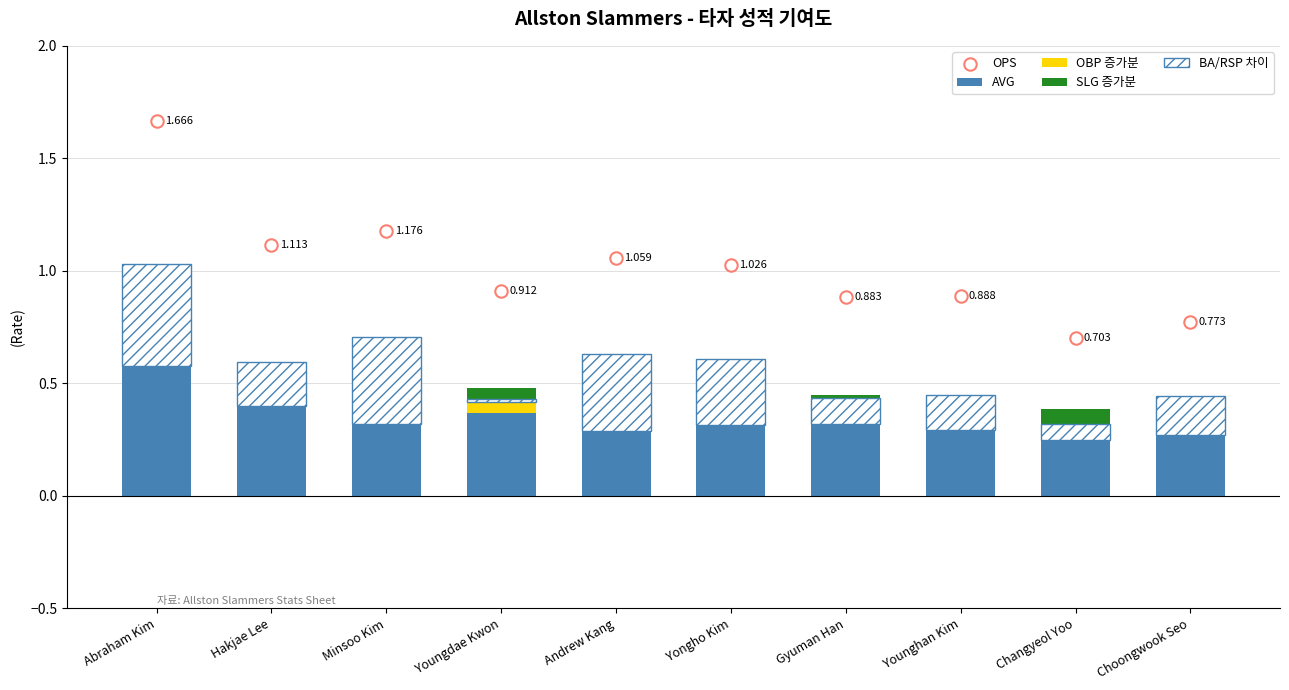

Which series has the largest Y range (max minus min)?

OPS